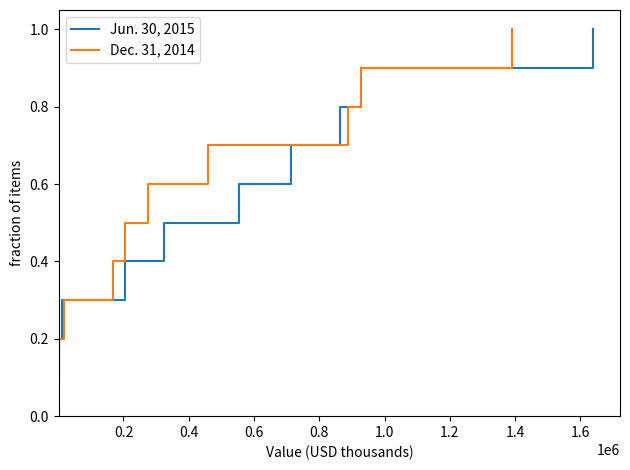

Between 0.8 and 1.2, which series saw the biggest shift?

Jun. 30, 2015